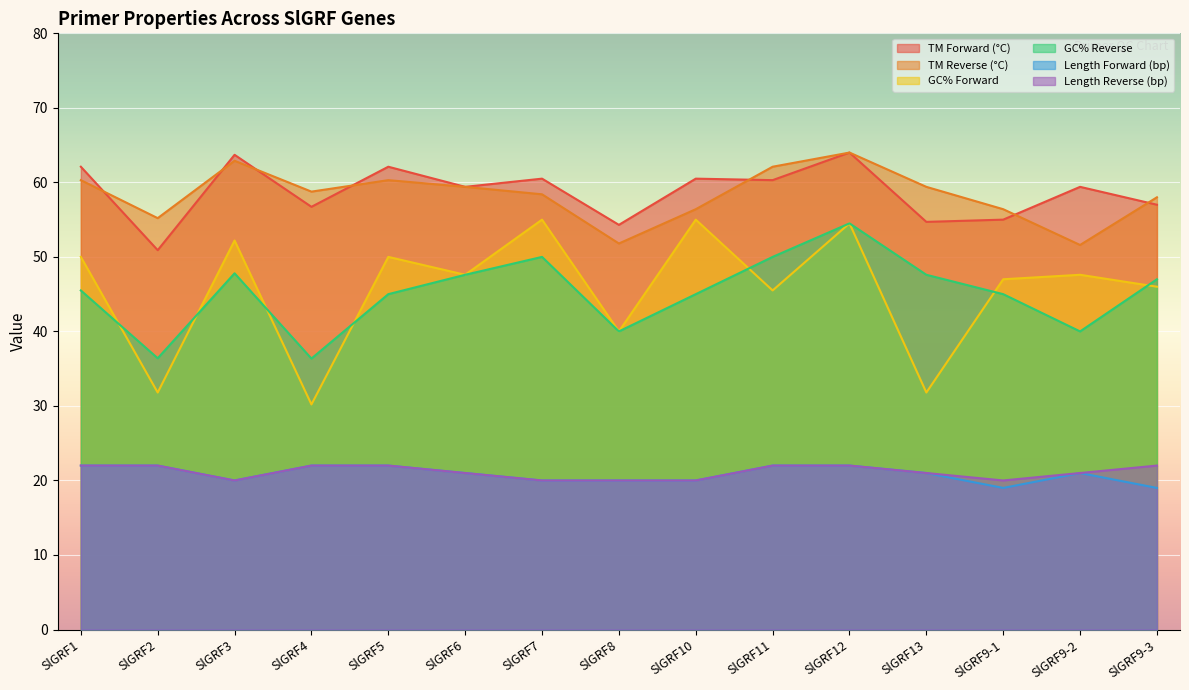

Which has a higher value, SlGRF4 or SlGRF8?

SlGRF4